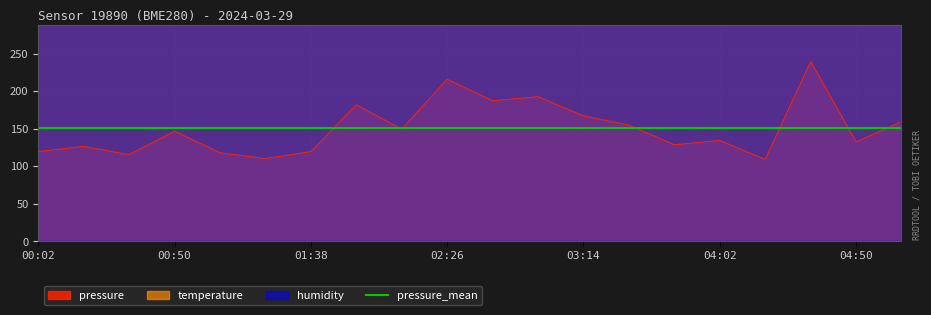

Is it true that pressure equals 215.9 at 02:26?

True